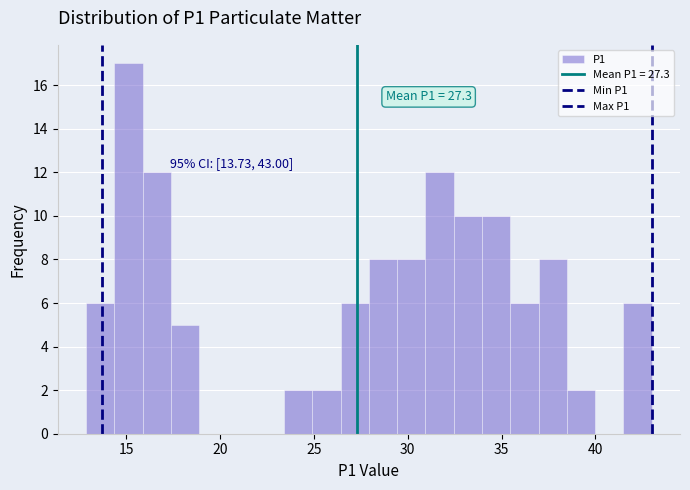

Around what value on the x-axis is the tallest bar? Give the approximate position of its centre, as read against the axis.

15.0